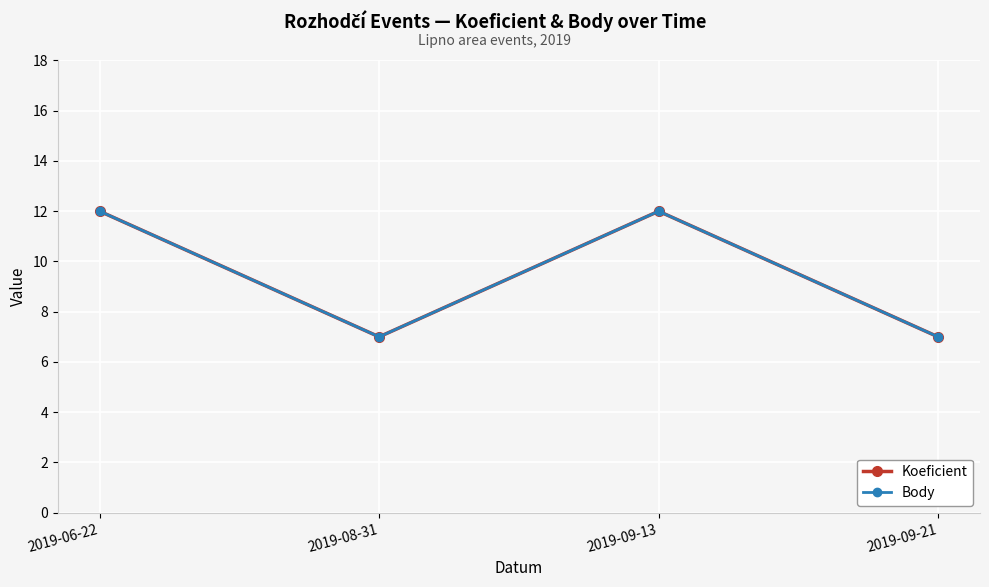

At 2019-06-22, list the series in order from largest to smallest.

Koeficient, Body